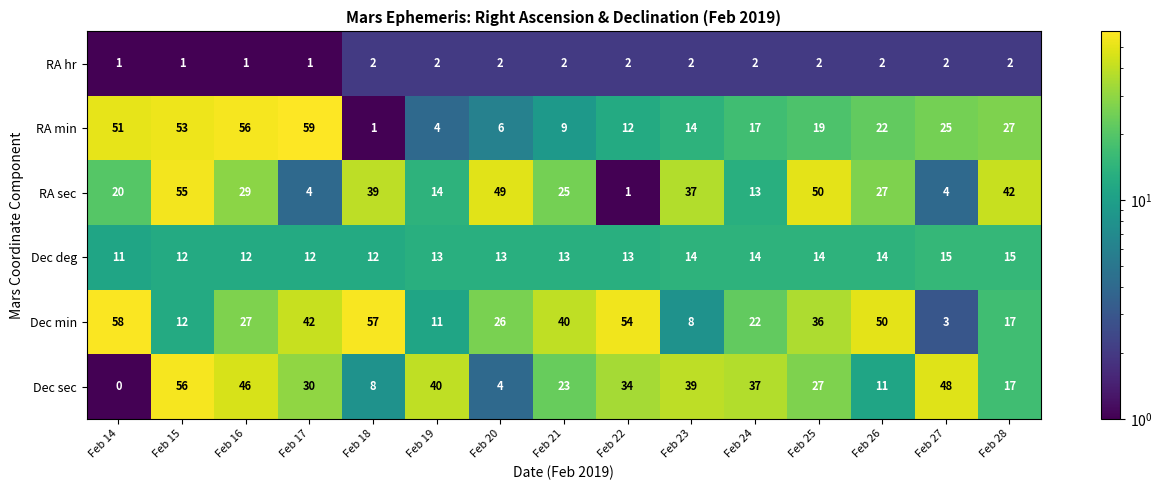

At Feb 20, list the series in order from smallest to largest.

RA hr, Dec sec, RA min, Dec deg, Dec min, RA sec